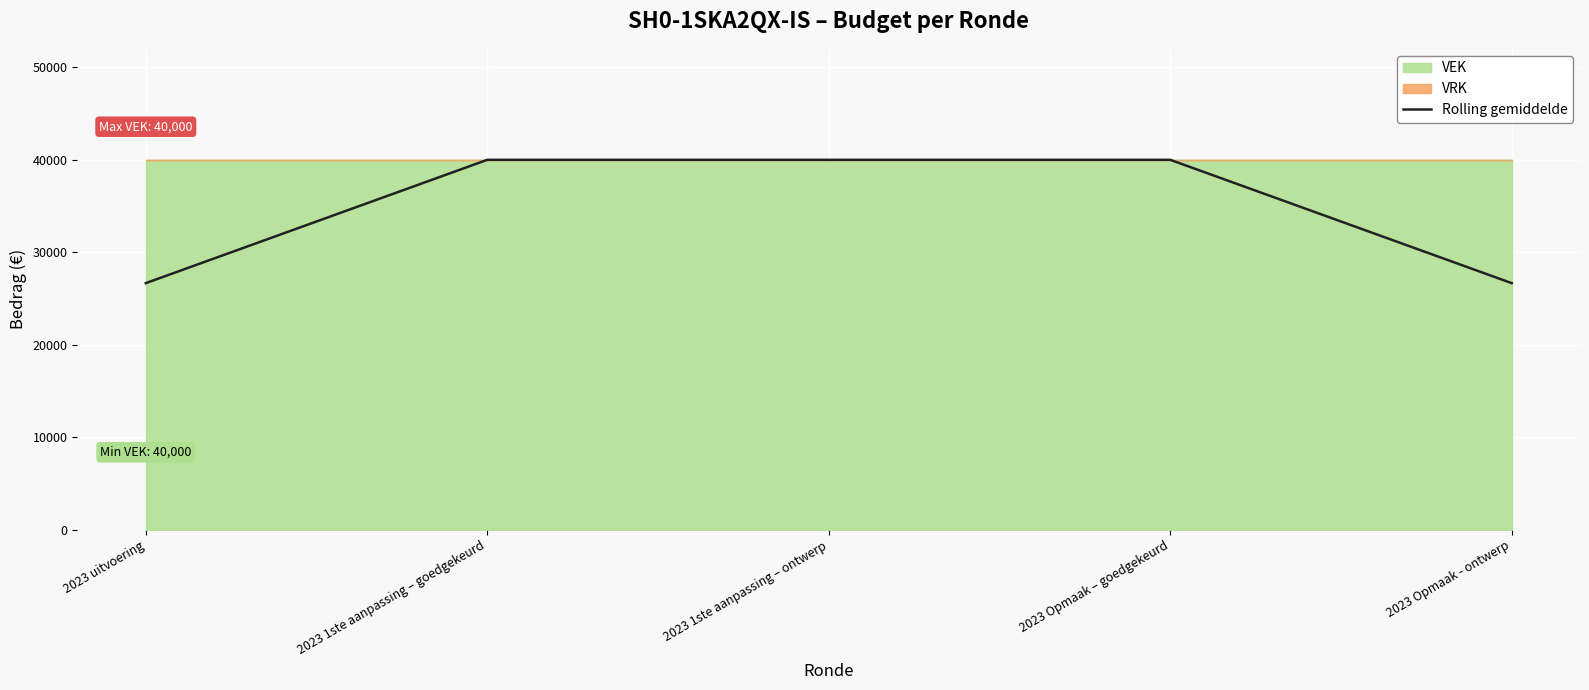

Does the chart display data point markers on the line(s)?

No